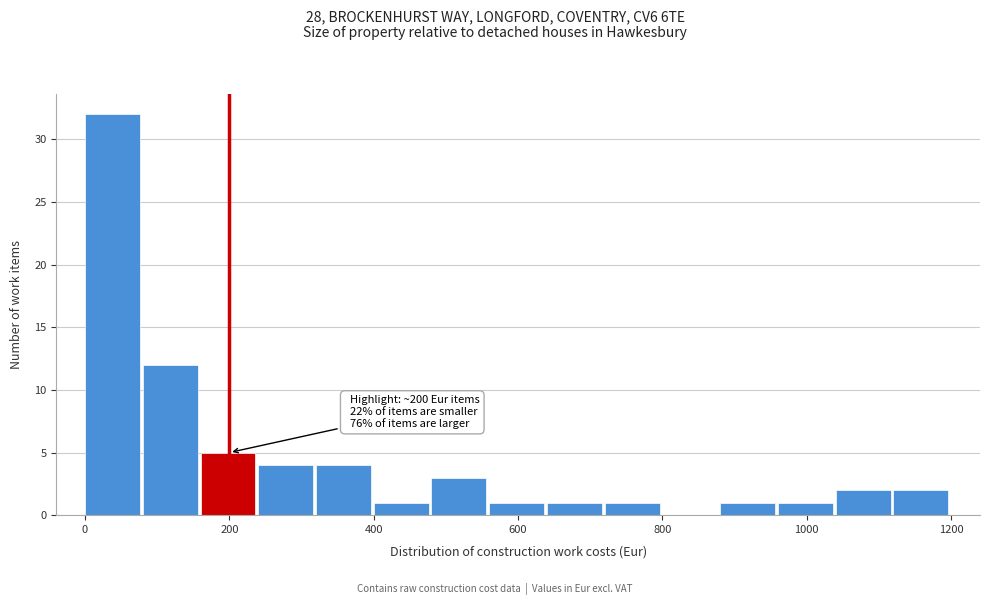

Read against the x-axis, roughly where is the centre of the tallest bar?

40